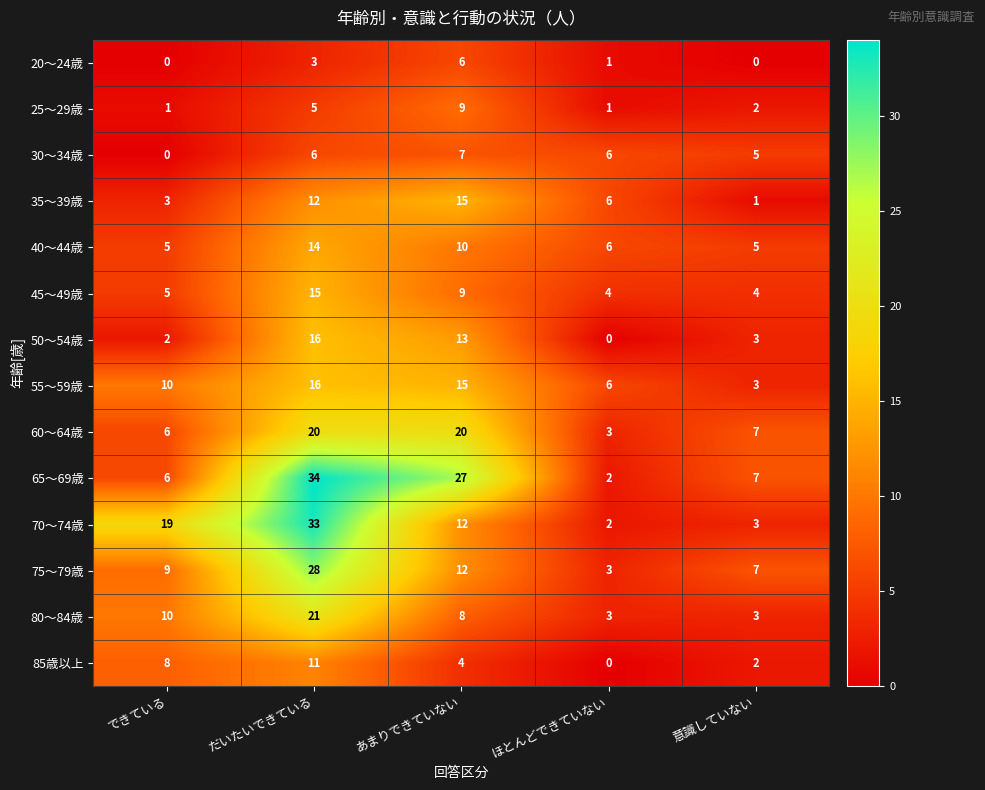

How many categories are shown in the chart?

5